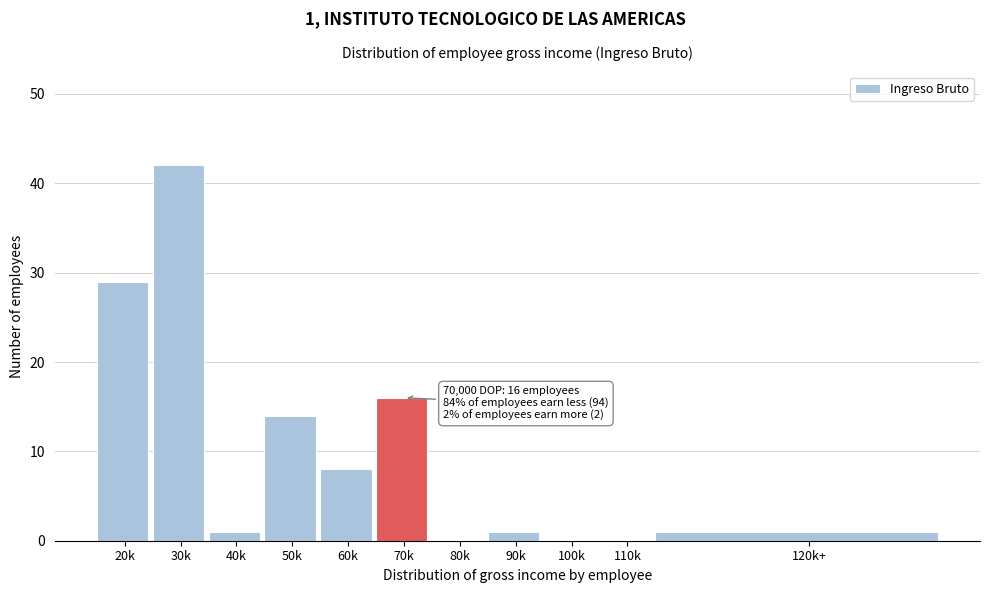

Reading left to right, what are all the values shown in this chart?

20k=29	30k=42	40k=1	50k=14	60k=8	70k=16	80k=0	90k=1	100k=0	110k=0	120k+=1